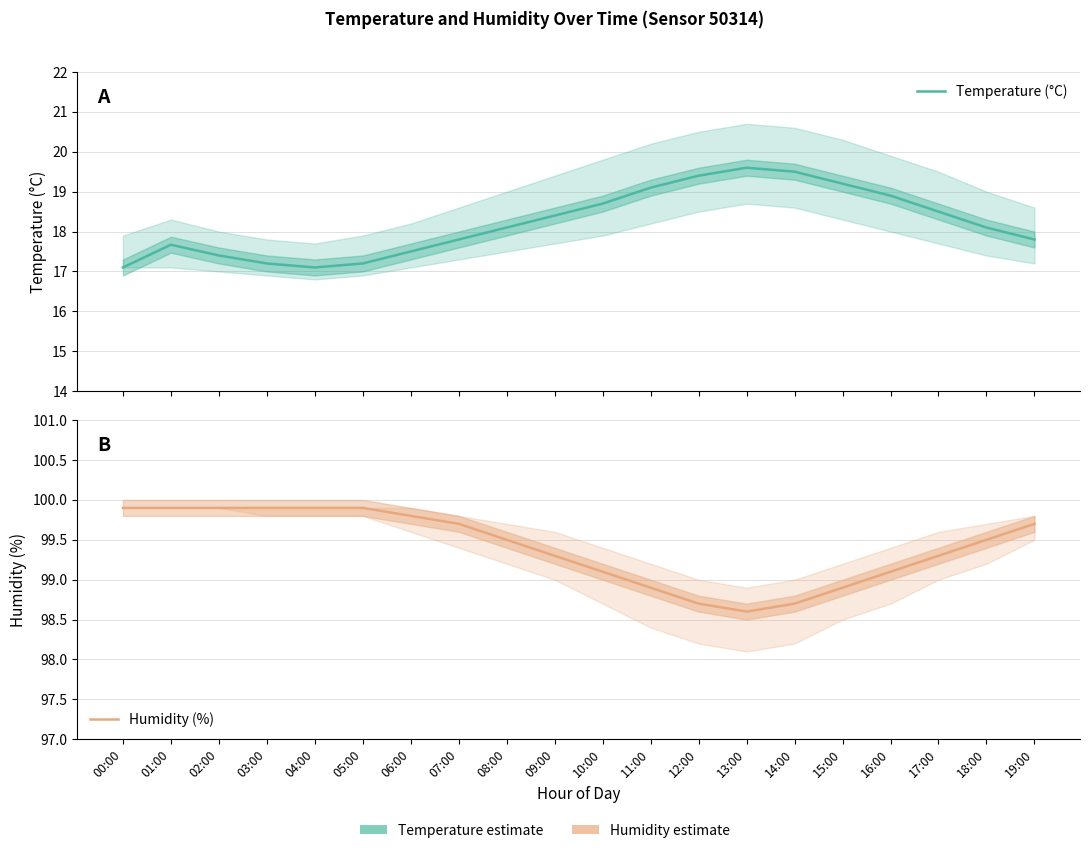

Is it true that Humidity (%) equals 32.2 at 10:00?

False